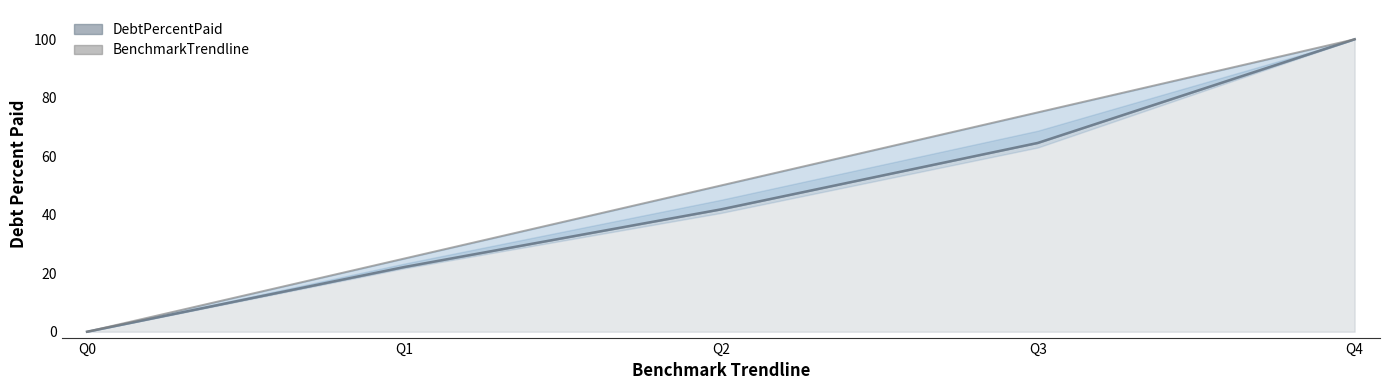

How many lines are shown in the chart?

2